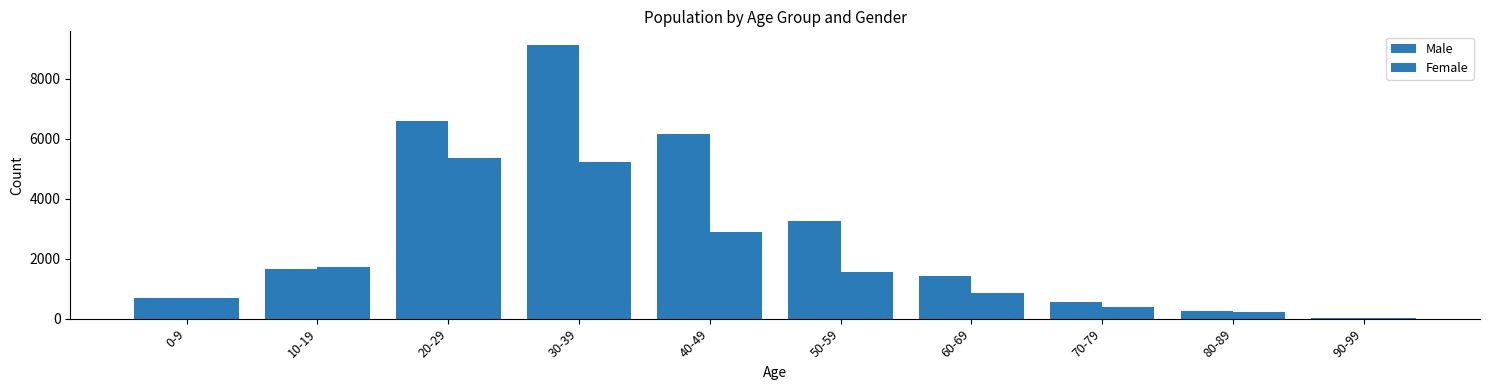

Reading left to right, extract all data points from this chart.

Male: 700	1673	6596	9123	6146	3241	1423	566	251	35
Female: 683	1711	5357	5212	2897	1541	859	397	212	23